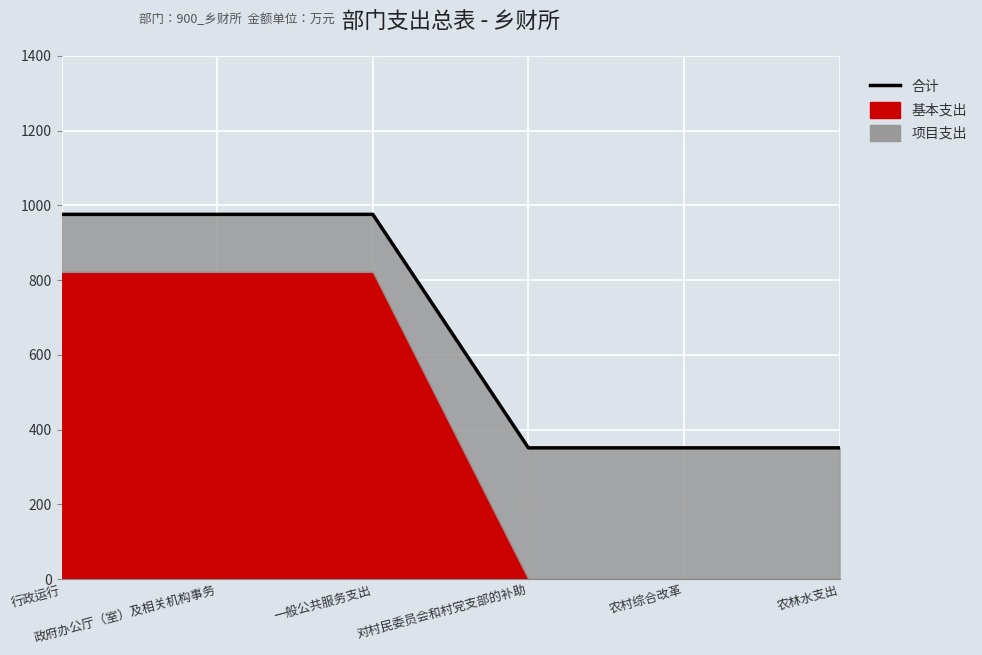

What is the label of the 5th point from the right?

政府办公厅（室）及相关机构事务